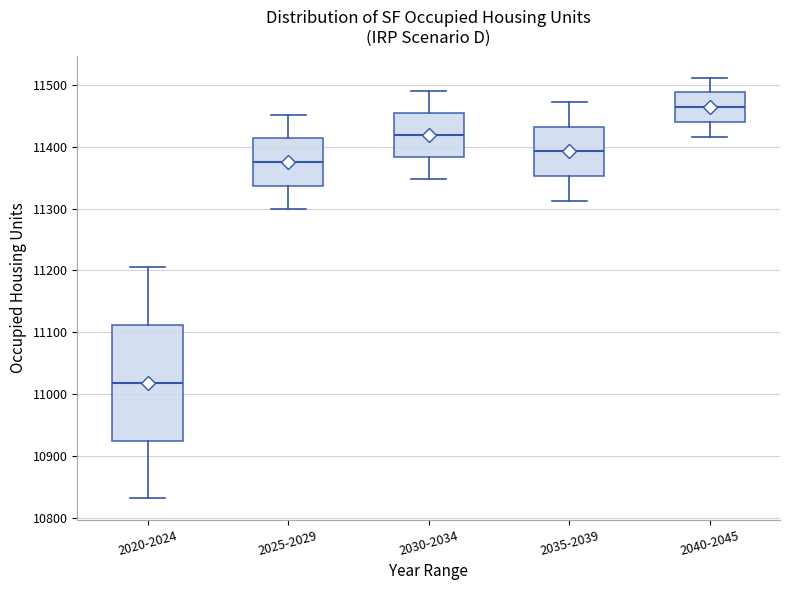

Reading left to right, read every box against the y-axis: the position of its median line, the range the box covers, and the ends of its whiskers. The values are not printed on the chart, so give them approximately, as read against the axis.

2020-2024: median 11020, box 10920 to 11110, whiskers 10830 to 11200
2025-2029: median 11380, box 11340 to 11410, whiskers 11300 to 11450
2030-2034: median 11420, box 11380 to 11450, whiskers 11350 to 11490
2035-2039: median 11390, box 11350 to 11430, whiskers 11310 to 11470
2040-2045: median 11460, box 11440 to 11490, whiskers 11420 to 11510